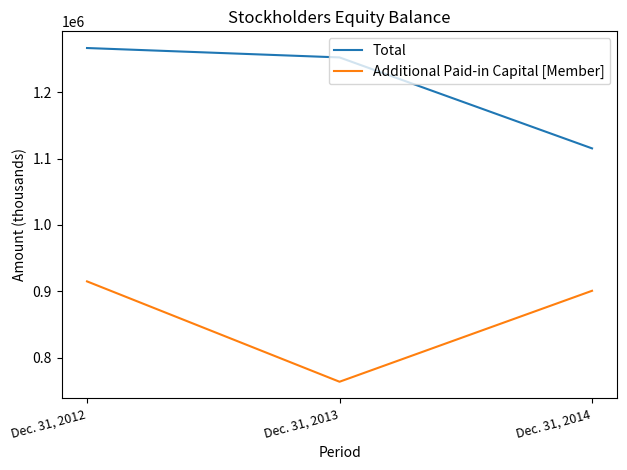

How many values in the Total series are below 1252274?

1